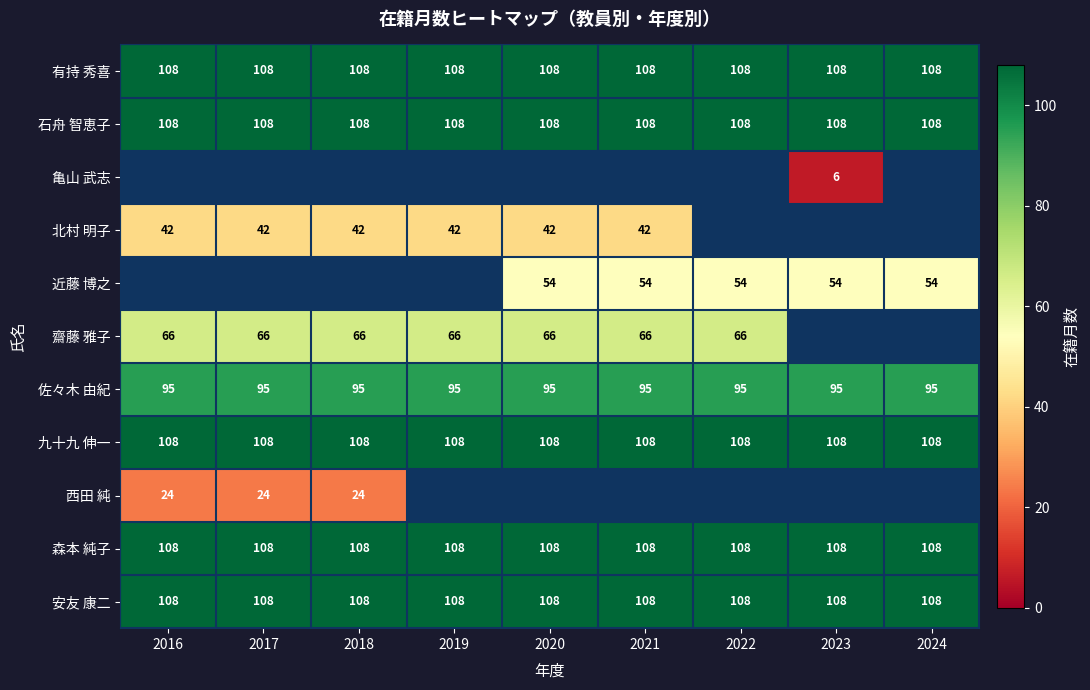

Which label corresponds to the smallest value in the chart?

2023